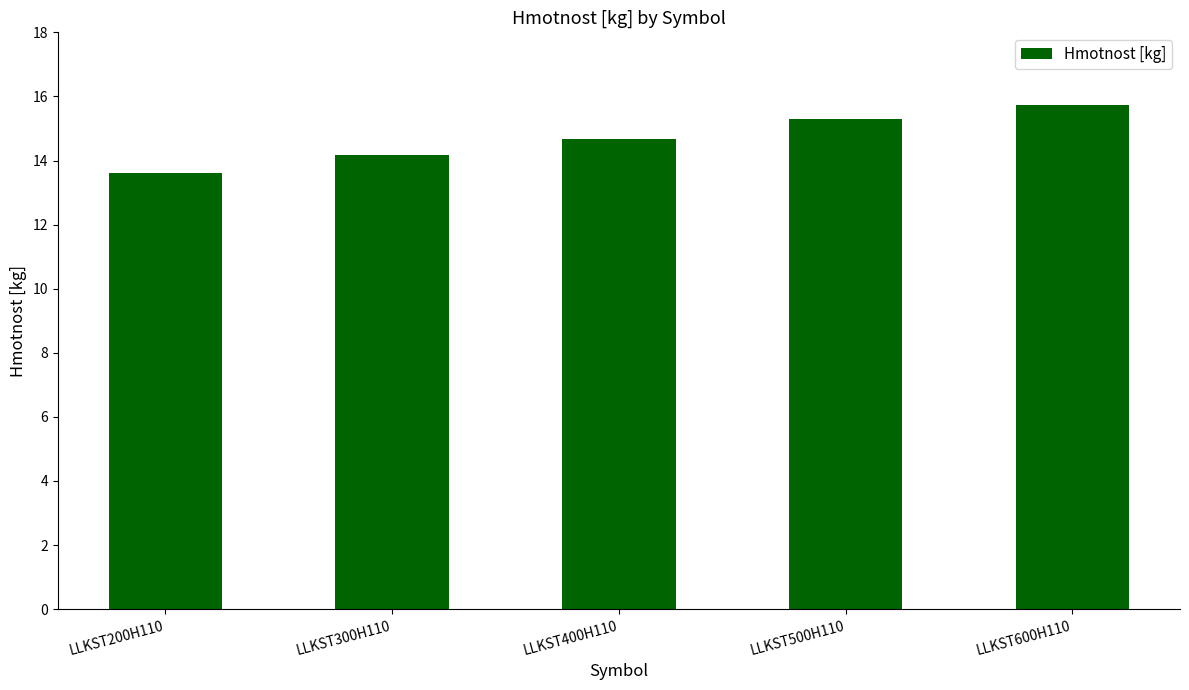

Are the bars horizontal?

No